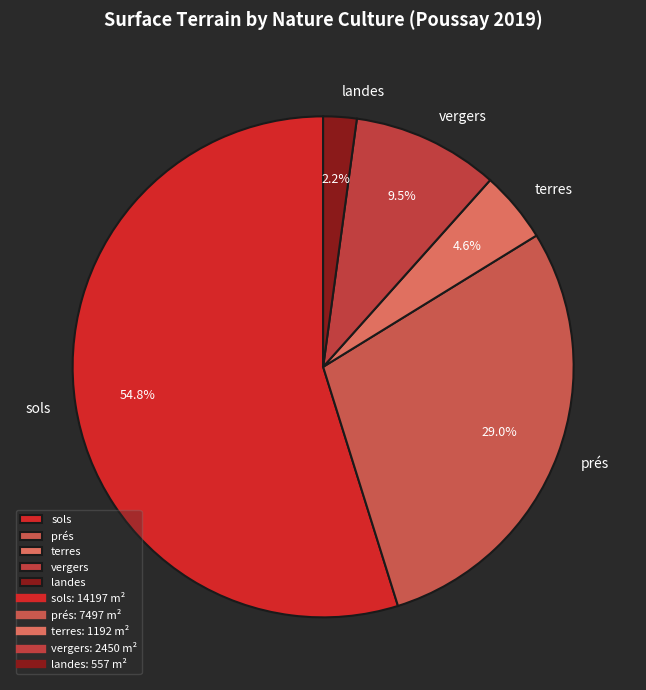

What is the smallest slice in the pie chart?

landes